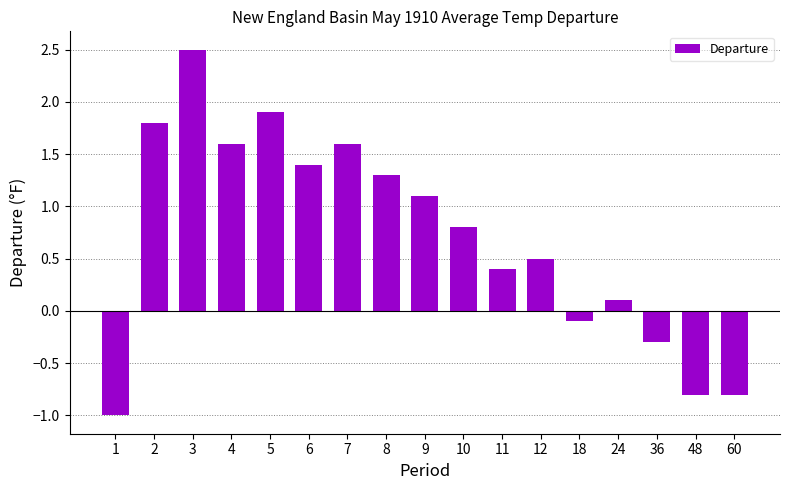

How many data points are above 0?

12